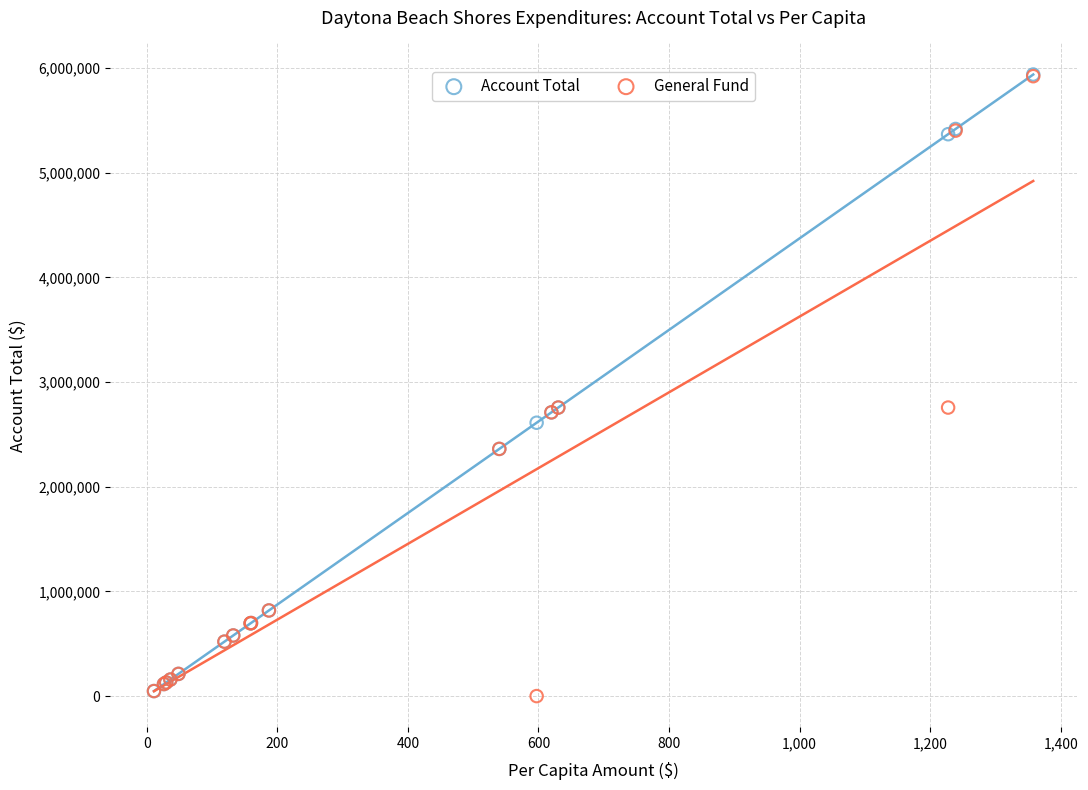

What are all the series names shown in the legend?

Account Total, General Fund